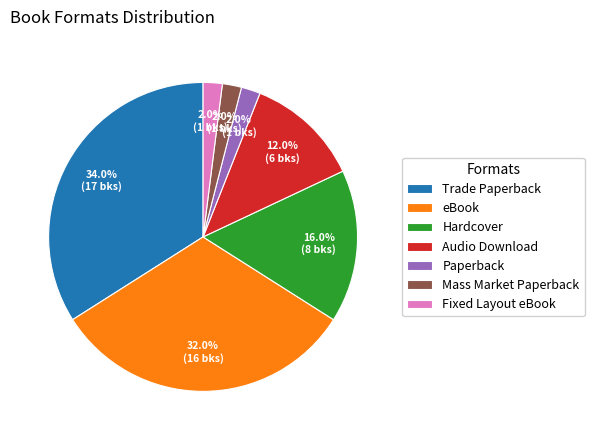

Is eBook the majority of the pie?

No